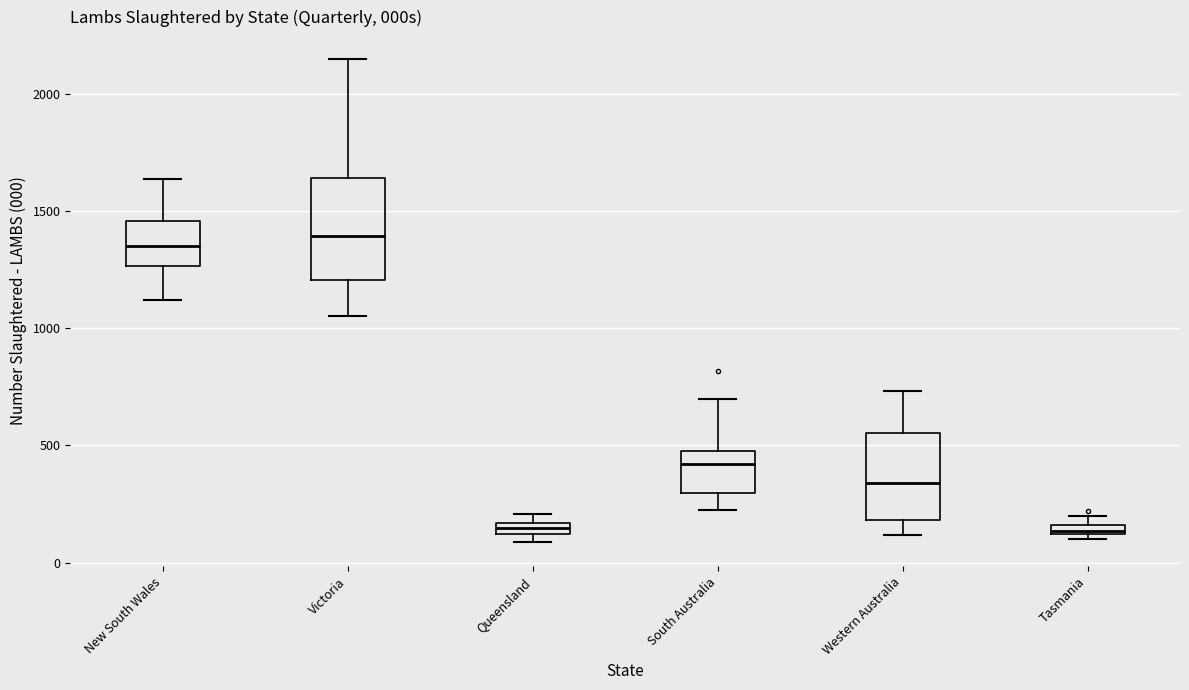

Which box is the tallest, from its lower edge to its upper edge?

Victoria